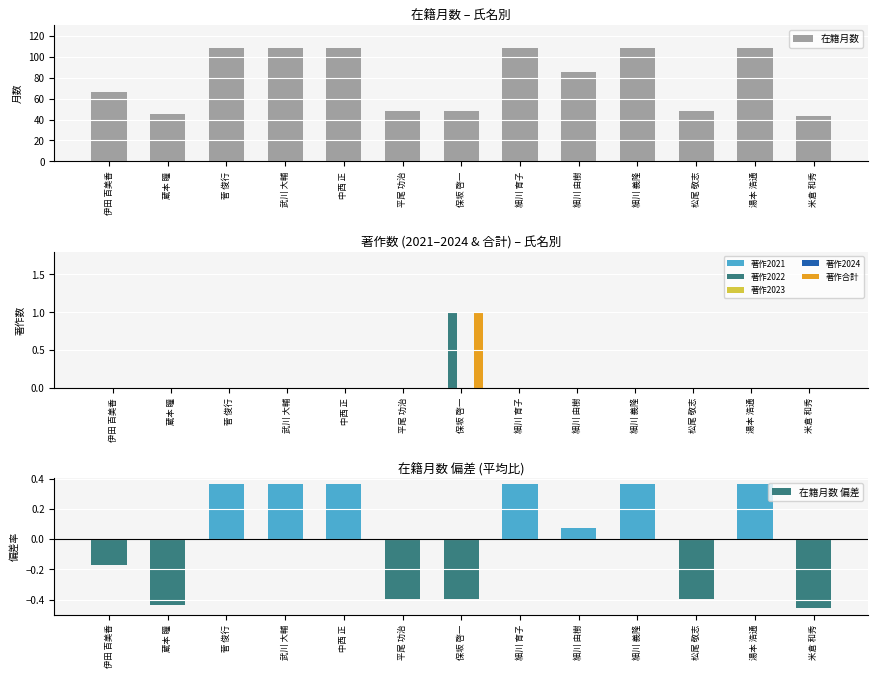

List the series in order of their peak value, highest first.

在籍月数, 著作合計, 著作2022